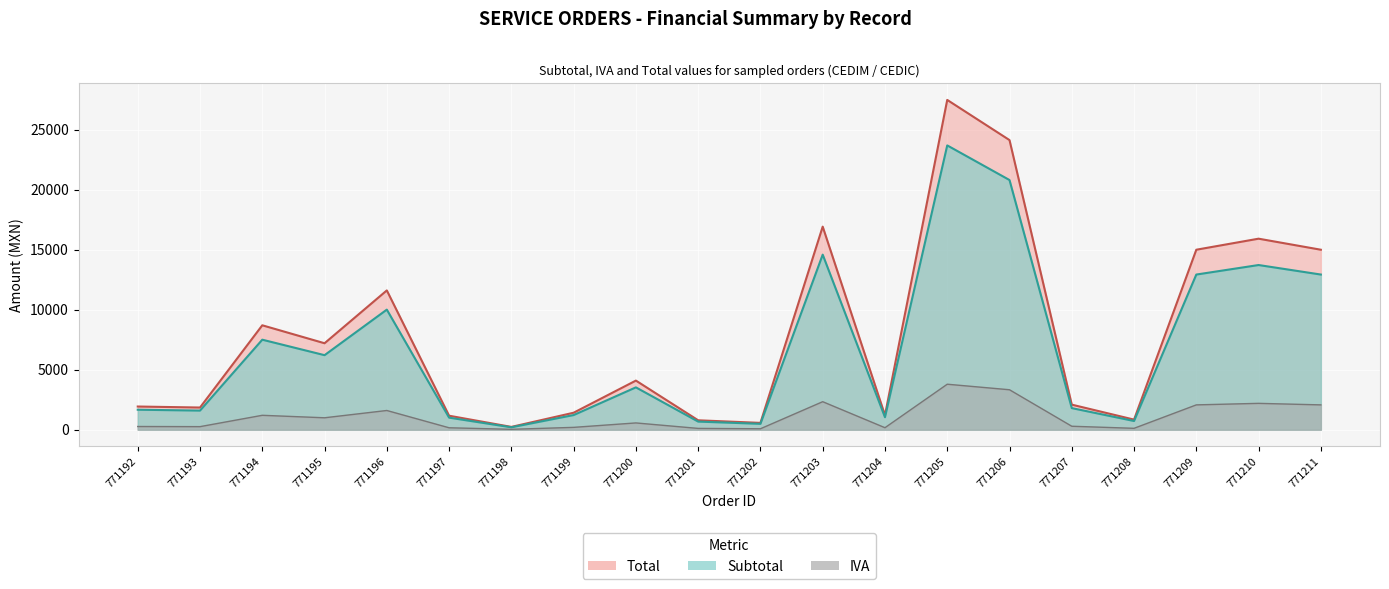

What is the smallest value displayed?

32.3